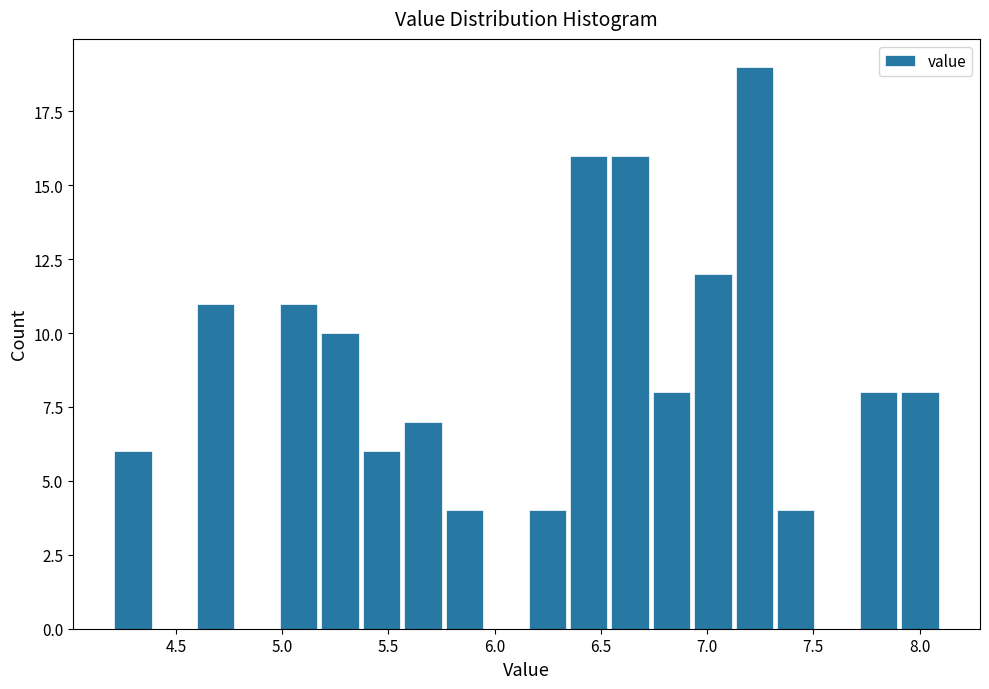

Read against the x-axis, roughly where is the centre of the tallest bar?

7.20